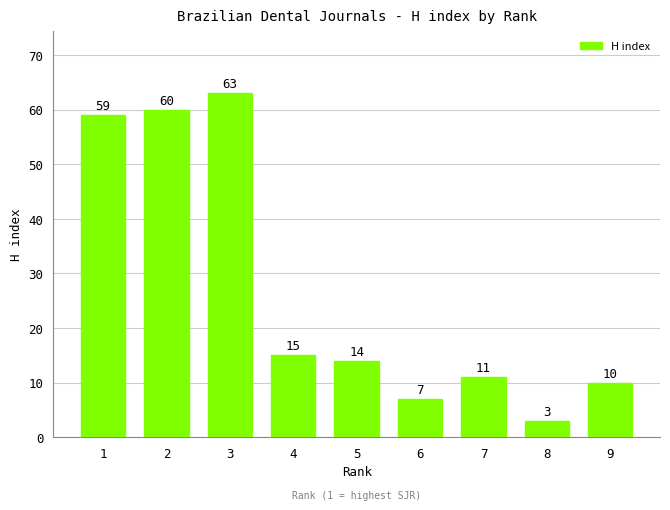

How many bars are there in total?

9